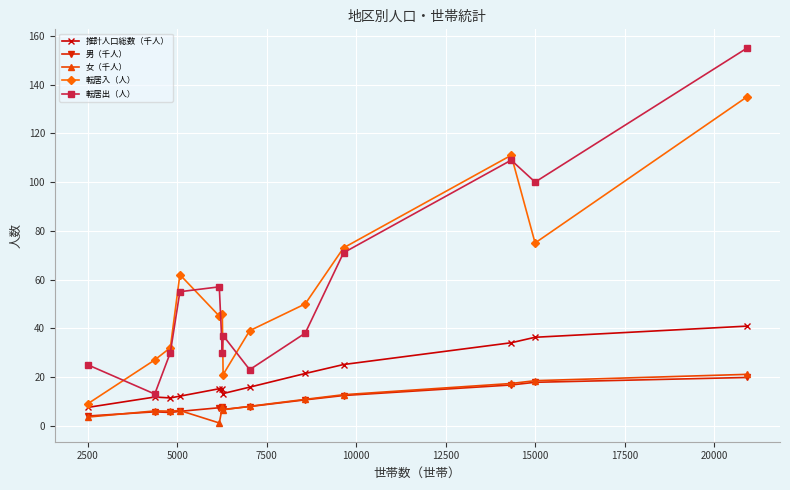

True or false: 女（千人） and 転居出（人） cross at least once.

False